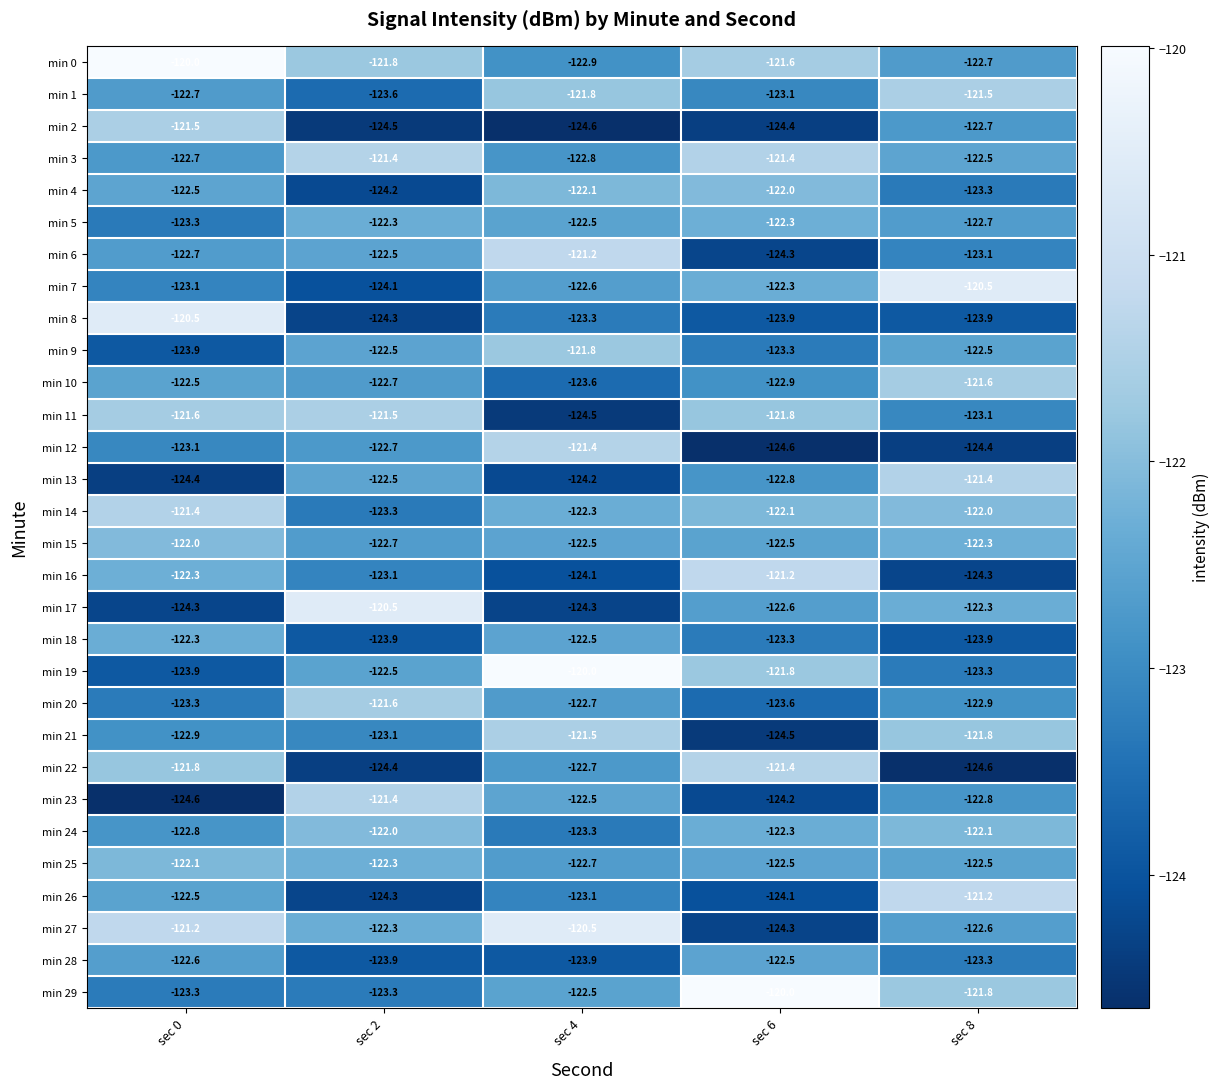

At which category is the sum across all series the highest?

sec 0